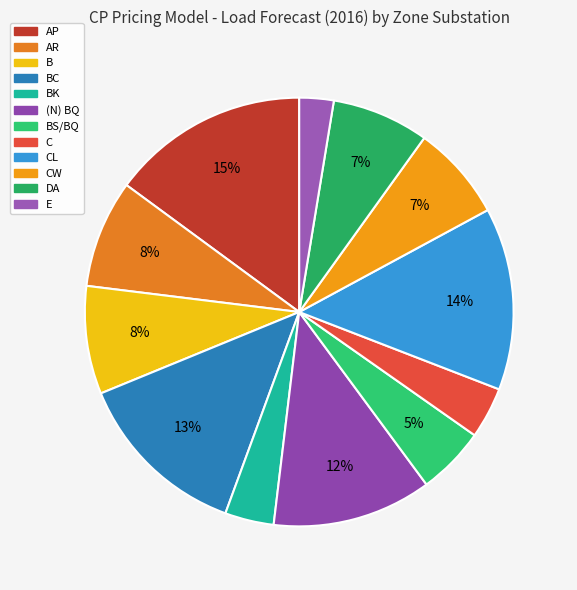

How many segments does this pie chart have?

12